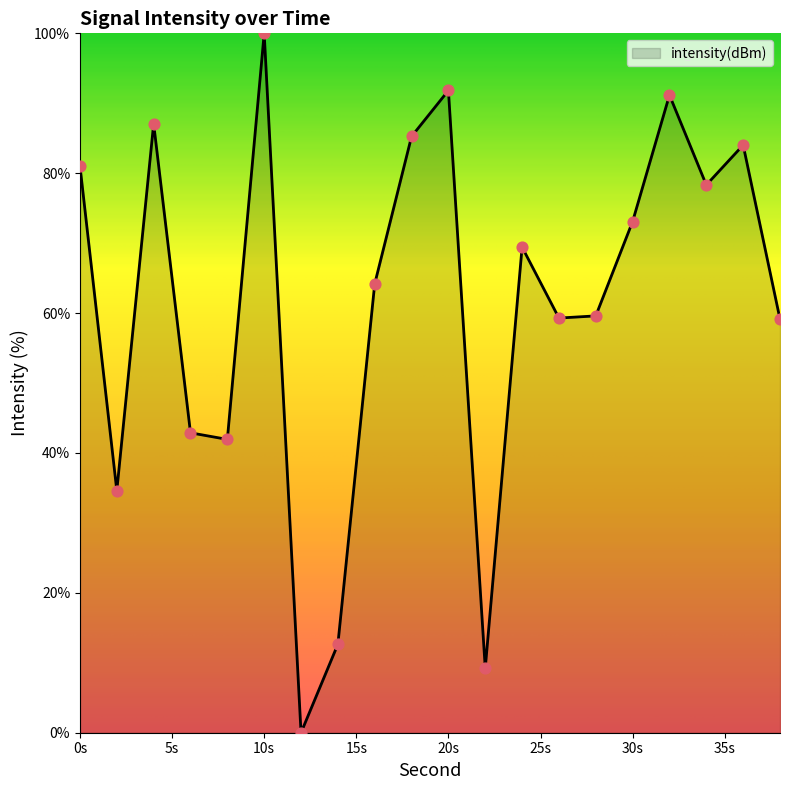

What is the difference between the maximum and minimum values?

100.0